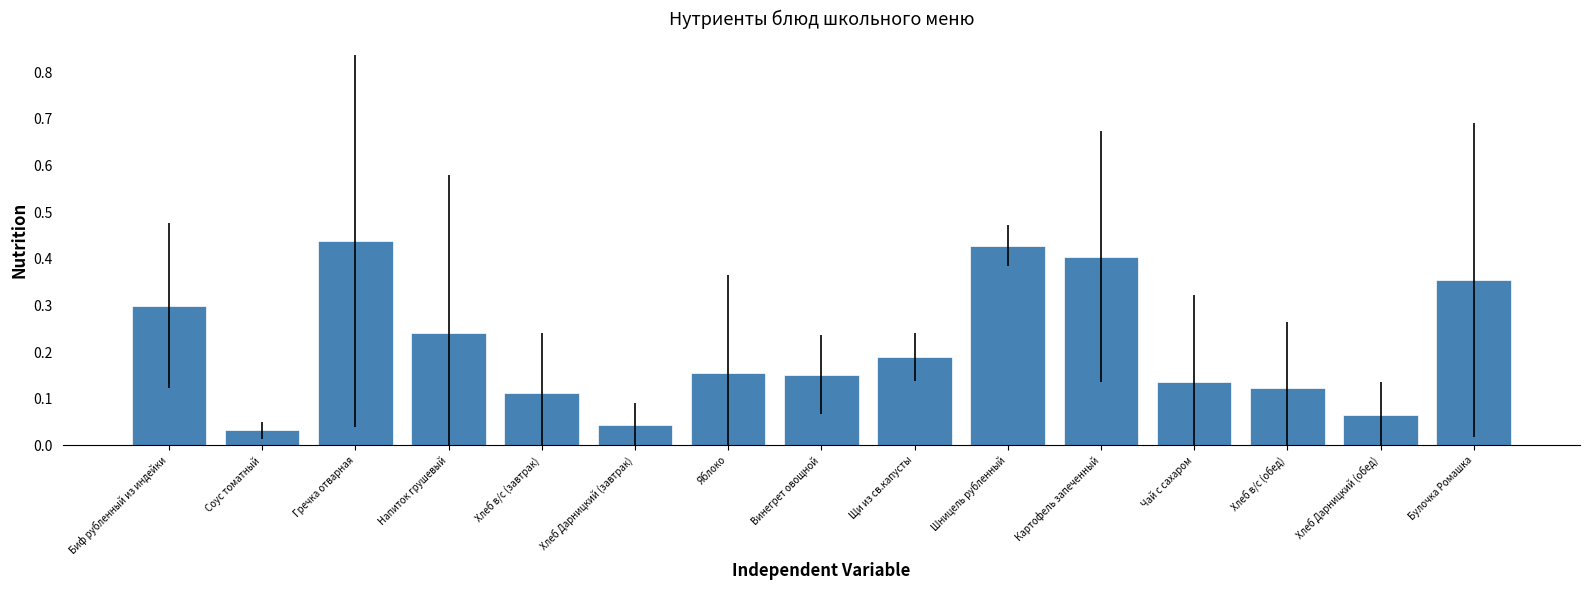

What is the sum of the values at Винегрет овощной and Хлеб в/с (завтрак)?

0.3